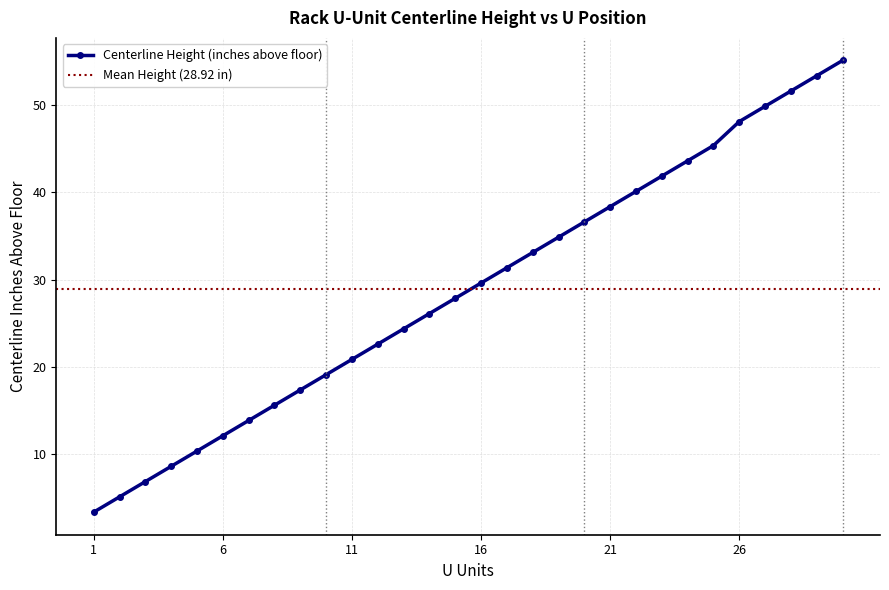

At which category does the chart reach its peak across all series?

30